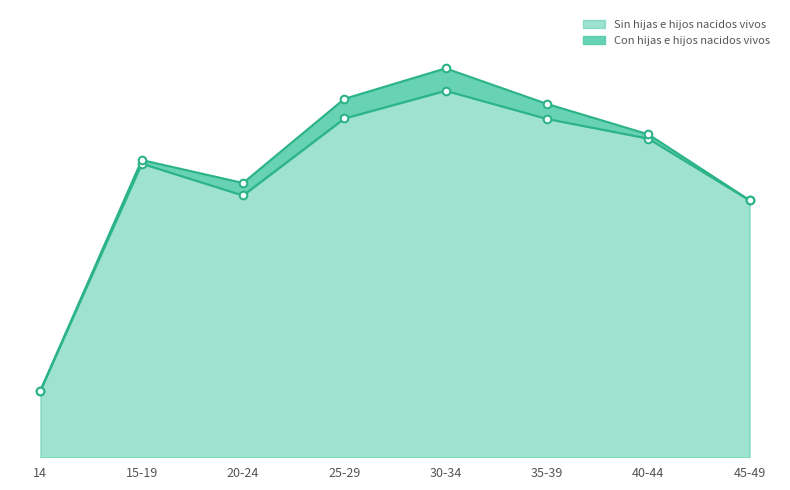

What is the change in value from 20-24 to 30-34?

+2406